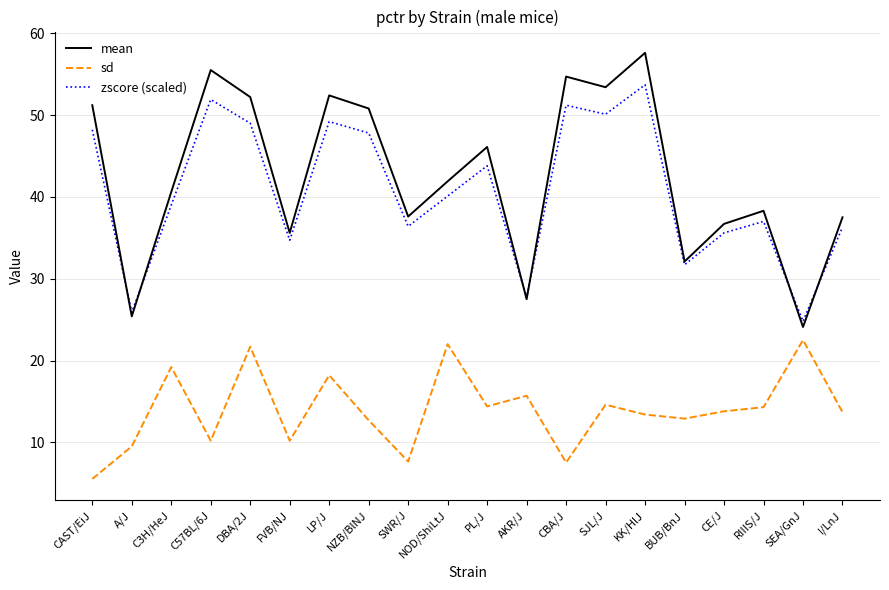

True or false: sd and zscore (scaled) intersect in this chart.

False